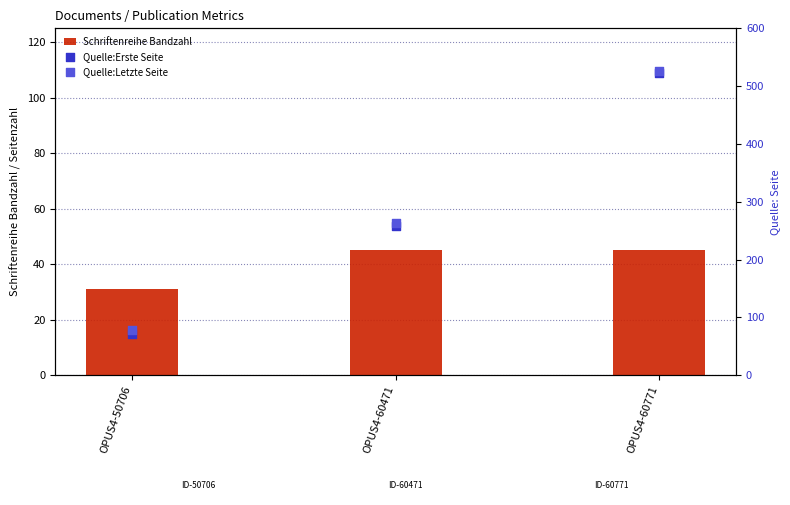

Which series contains the highest Y value?

Quelle:Letzte Seite